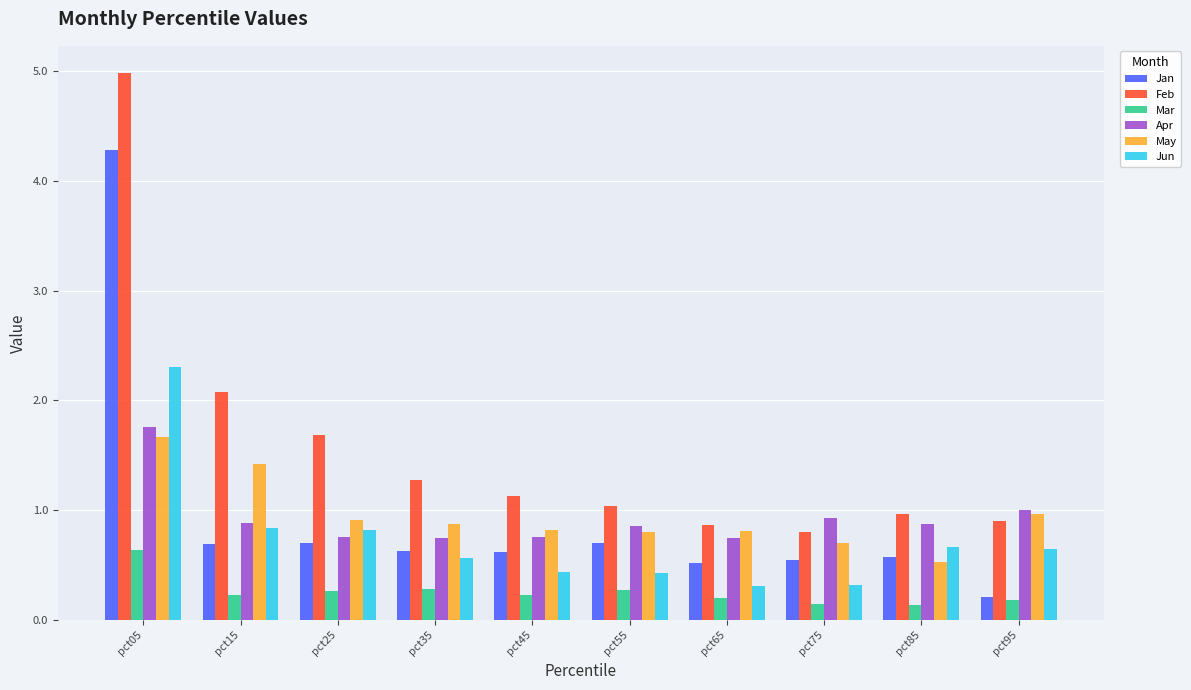

Rank the series at pct65 from highest to lowest value.

Feb, May, Apr, Jan, Jun, Mar